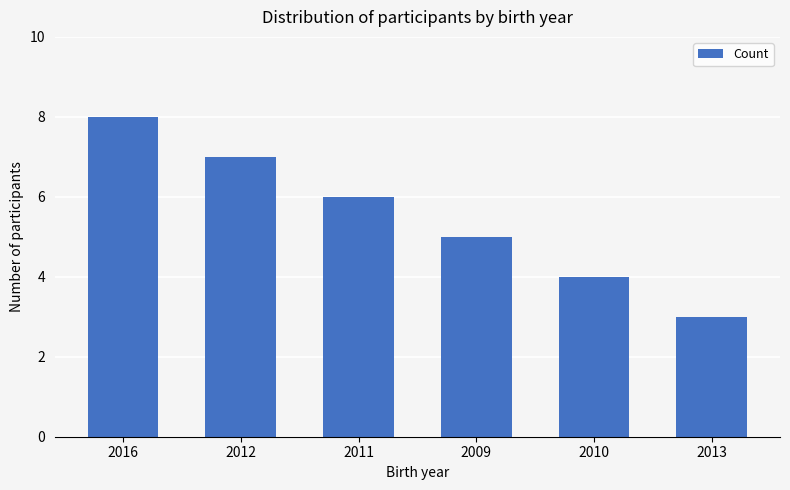

Which category has the highest value across all series?

2016